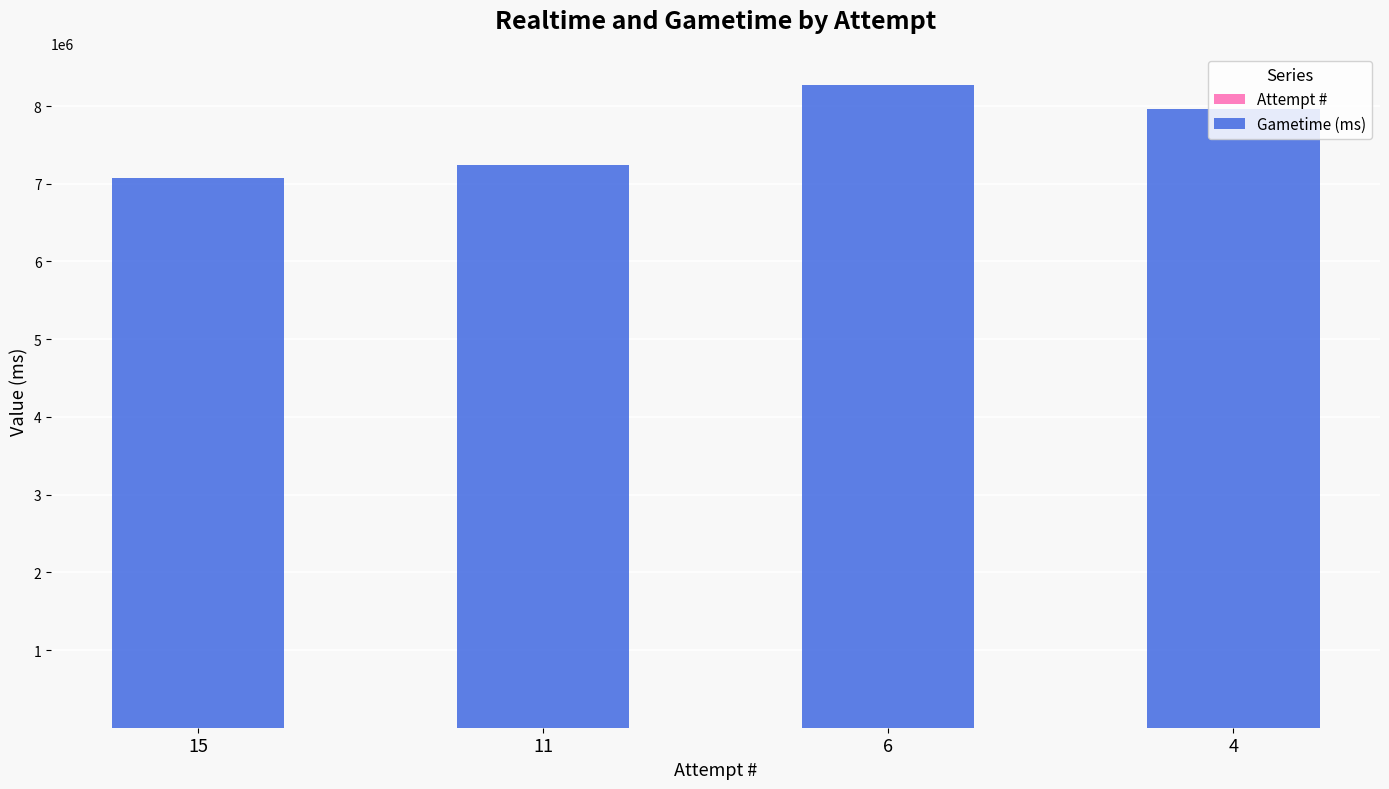

Which series has the largest range (max minus min)?

Gametime (ms)